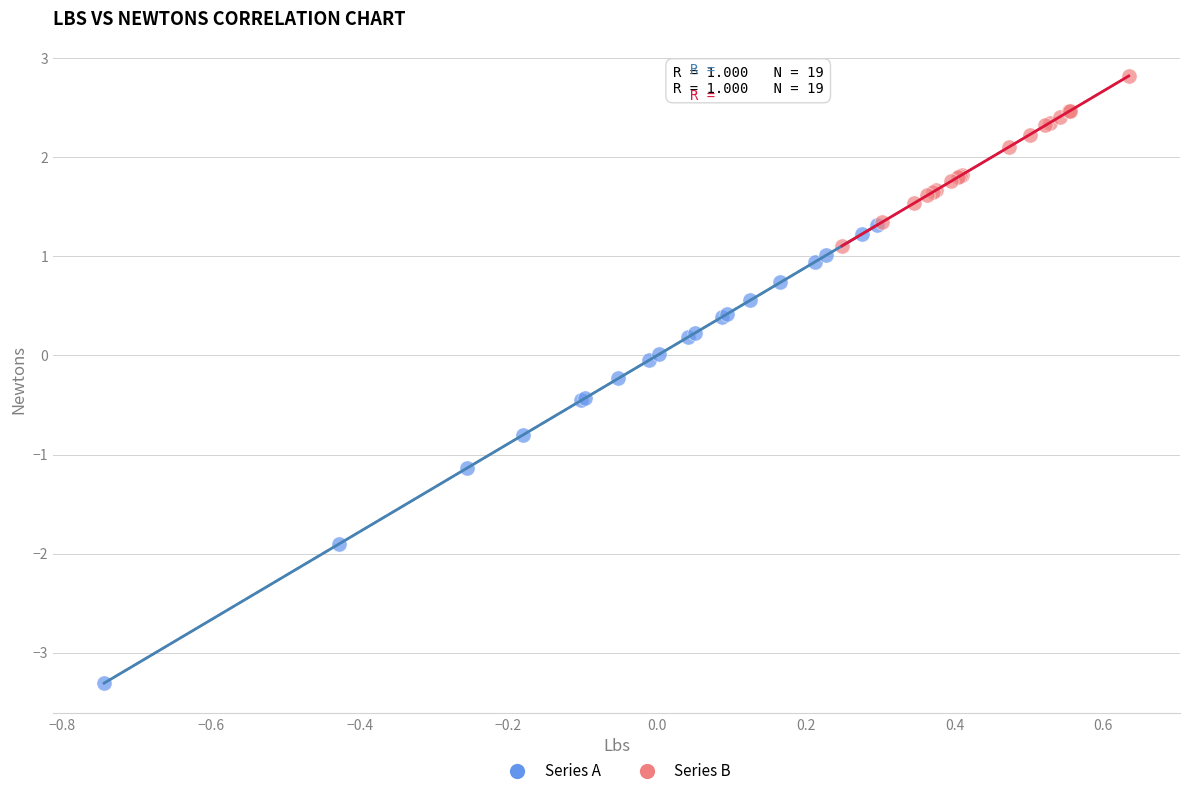

What are all the series names shown in the legend?

Series A, Series B